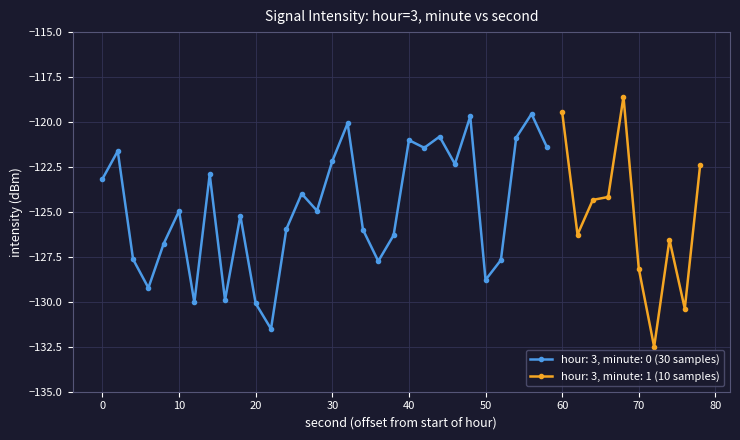

True or false: hour: 3, minute: 1 (10 samples) has a value of -33.6 at 70.

False